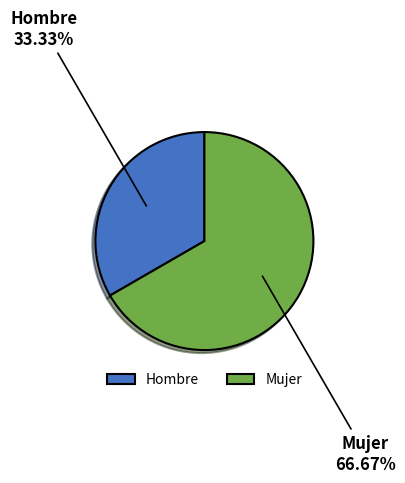

True or false: Mujer accounts for 76% of the total.

False